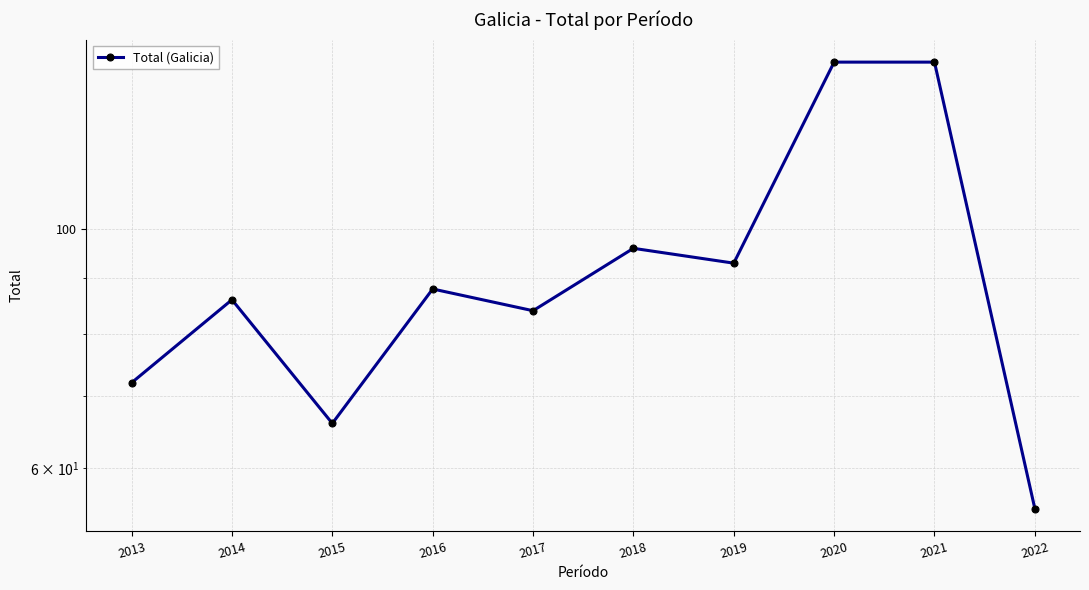

What is the greatest value displayed?

143